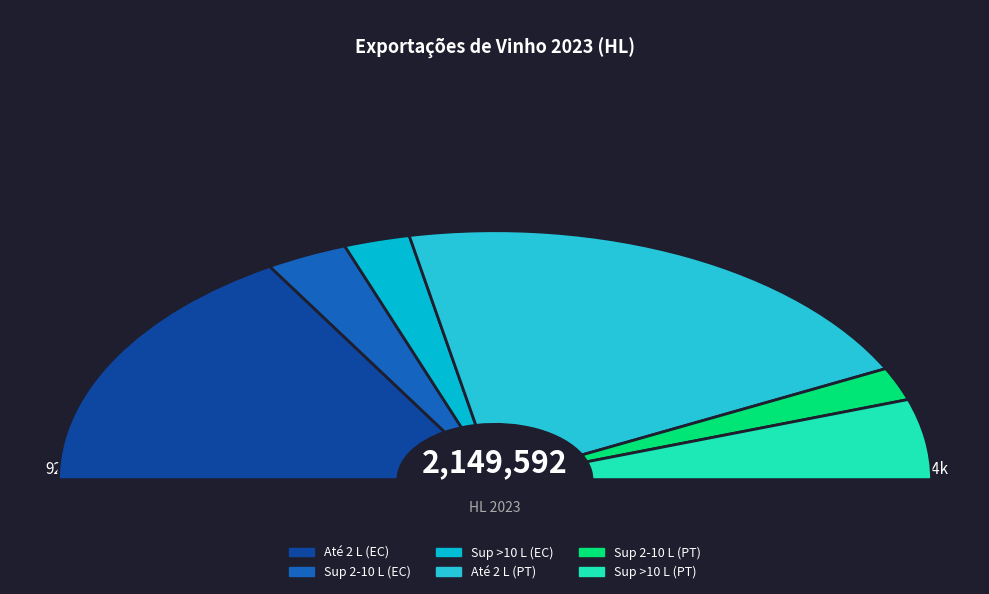

To the nearest percent, what percentage of the pie is Países Terceiros?

56%